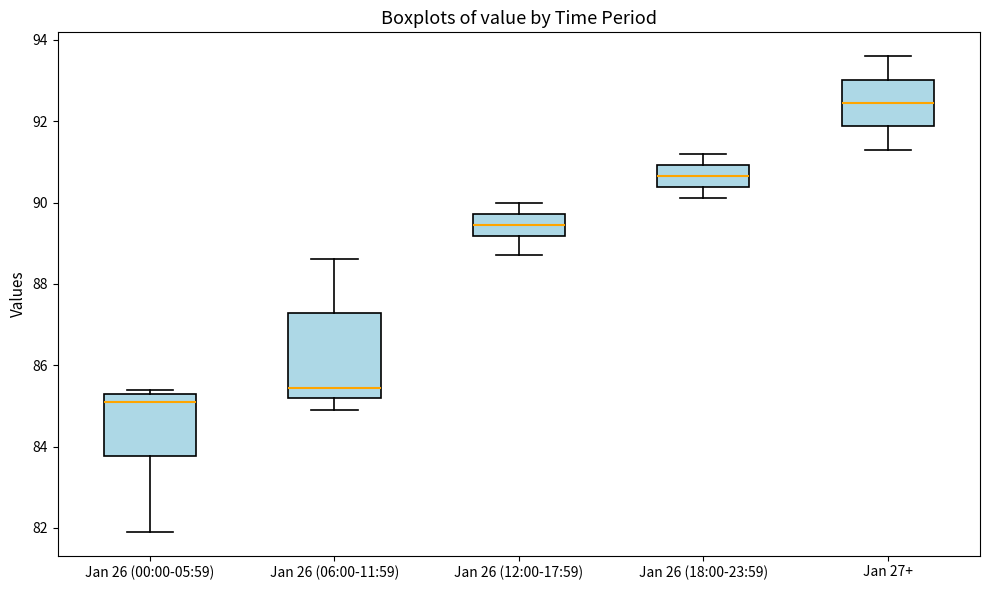

Which box is the tallest, from its lower edge to its upper edge?

Jan 26 (06:00-11:59)